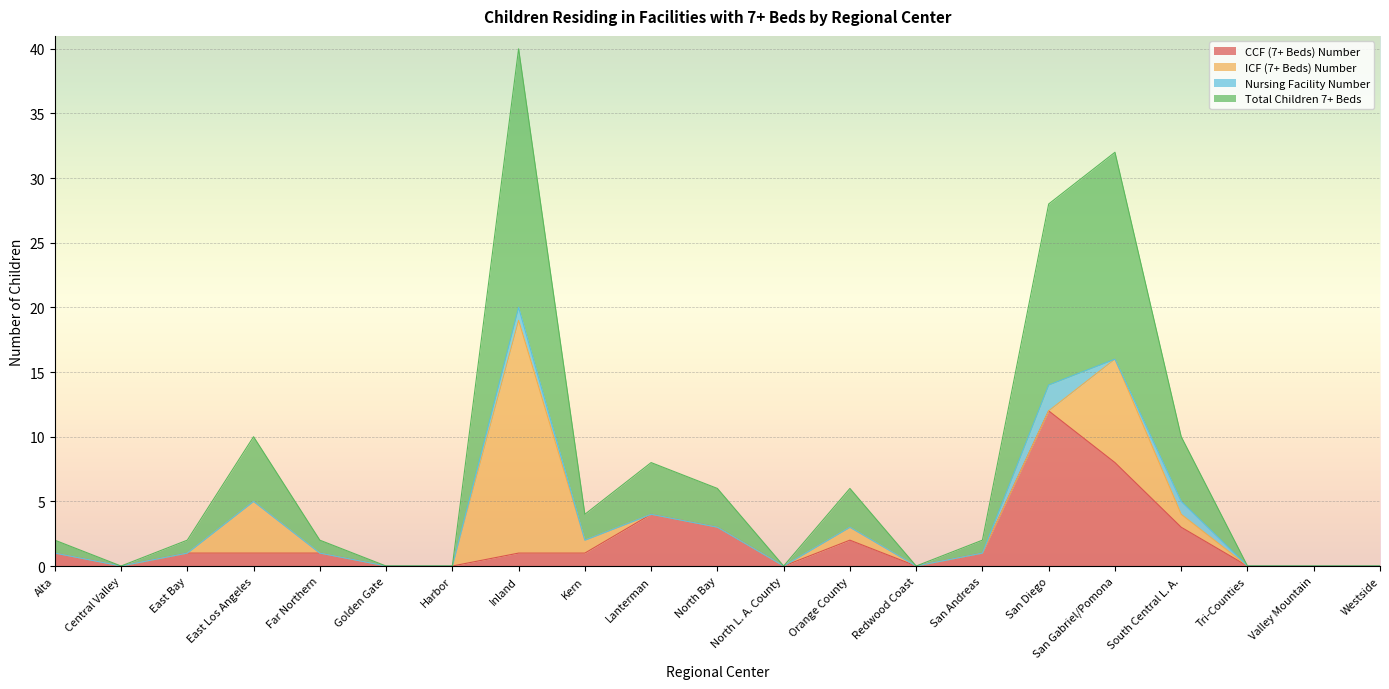

What is the average value of the CCF (7+ Beds) Number series?

2